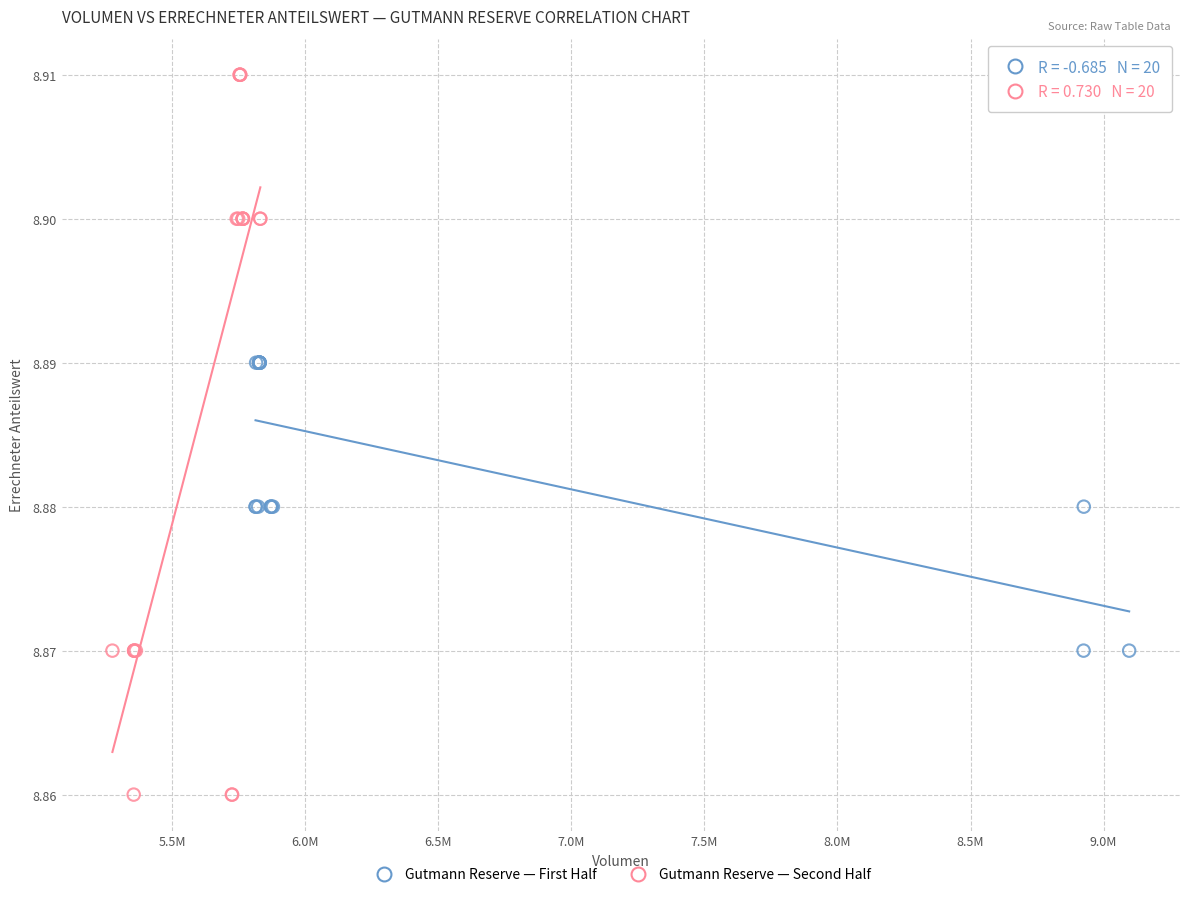

Which series contains the lowest Y value?

Gutmann Reserve — Second Half